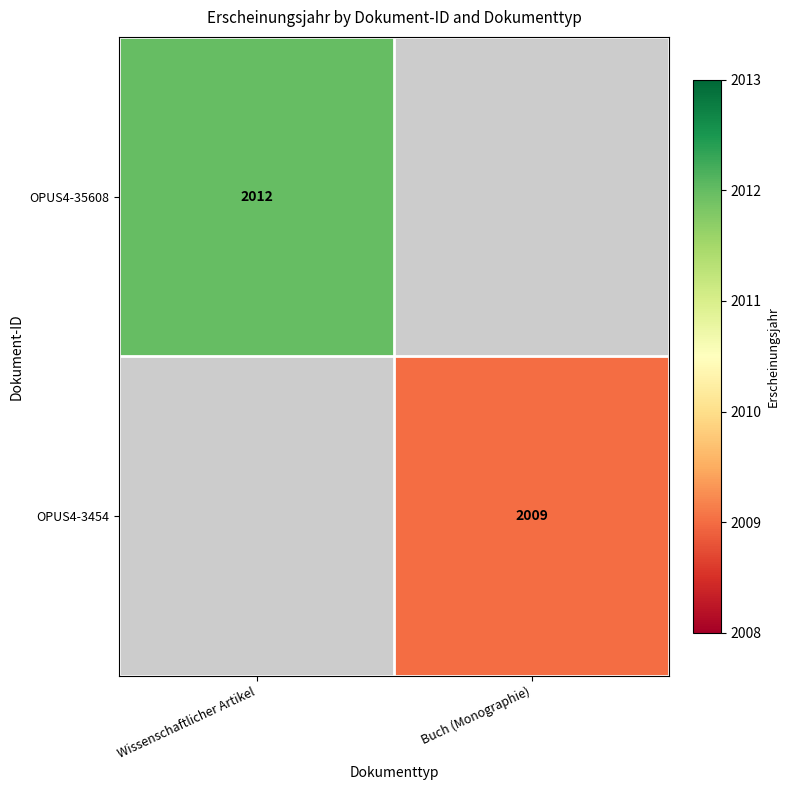

Is the value of OPUS4-3454 at Buch (Monographie) greater than the value of OPUS4-35608 at Wissenschaftlicher Artikel?

No